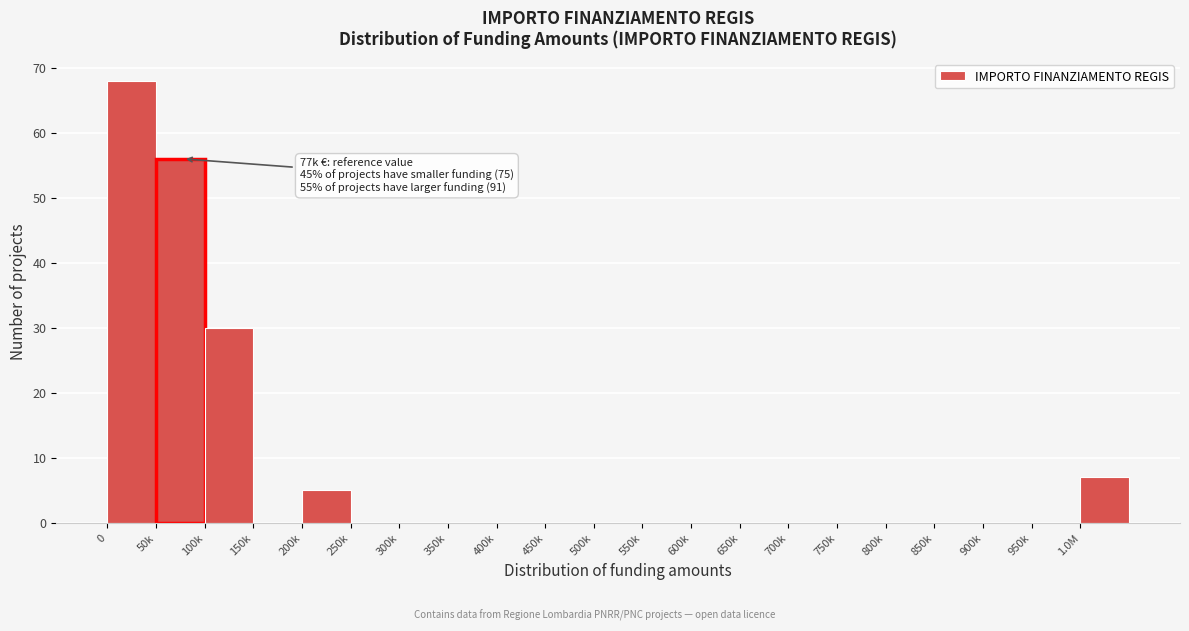

Reading right to left, extract all data points from this chart.

1.0M=7	950k=0	900k=0	850k=0	800k=0	750k=0	700k=0	650k=0	600k=0	550k=0	500k=0	450k=0	400k=0	350k=0	300k=0	250k=0	200k=5	150k=0	100k=30	50k=56	0=68